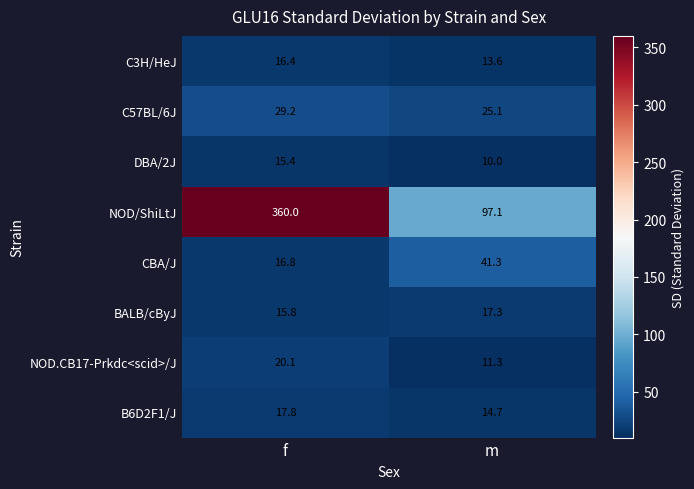

Which series has the largest range (max minus min)?

NOD/ShiLtJ